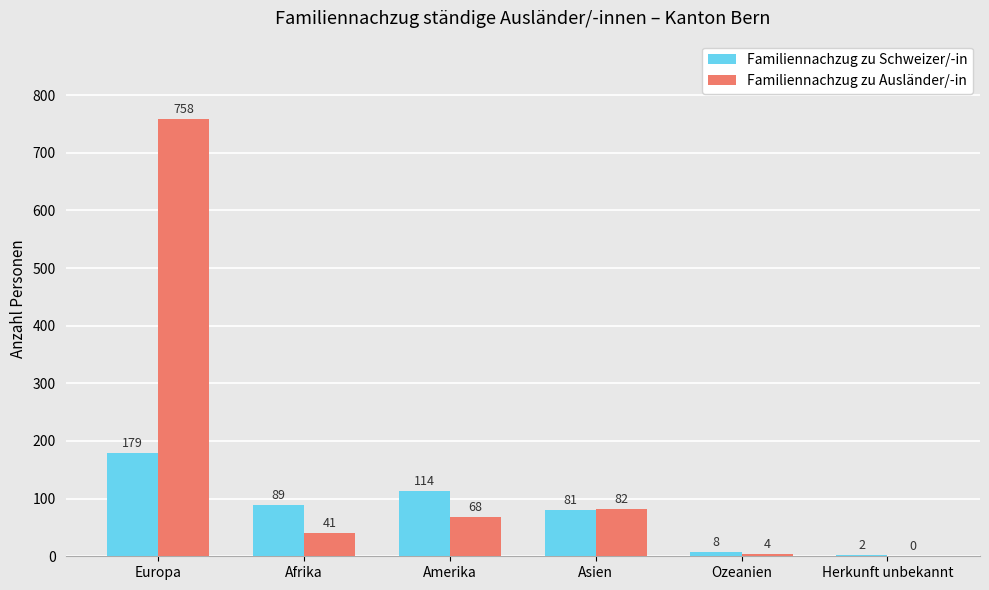

At which label is Familiennachzug zu Schweizer/-in closest to 90?

Afrika